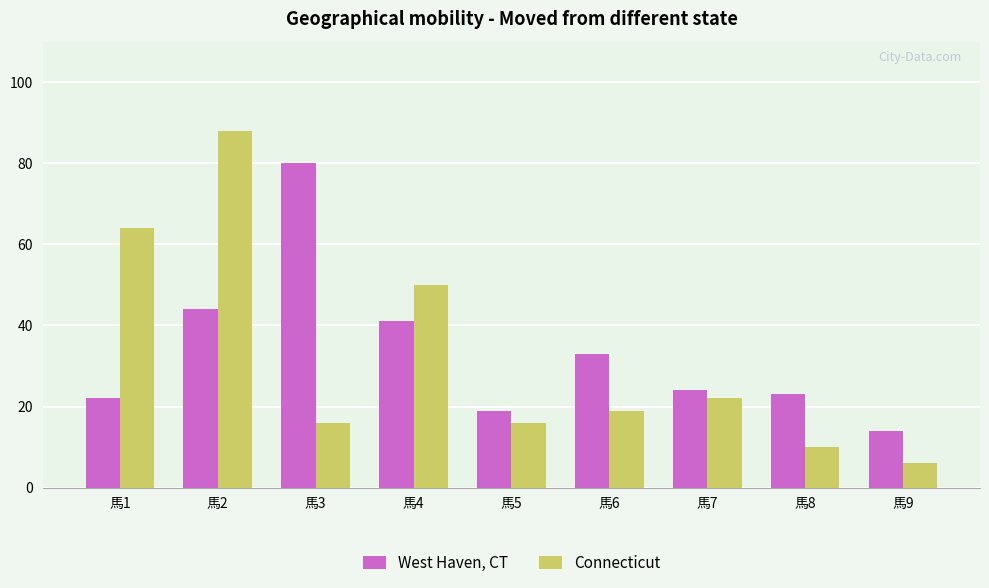

How many groups of bars are there?

9